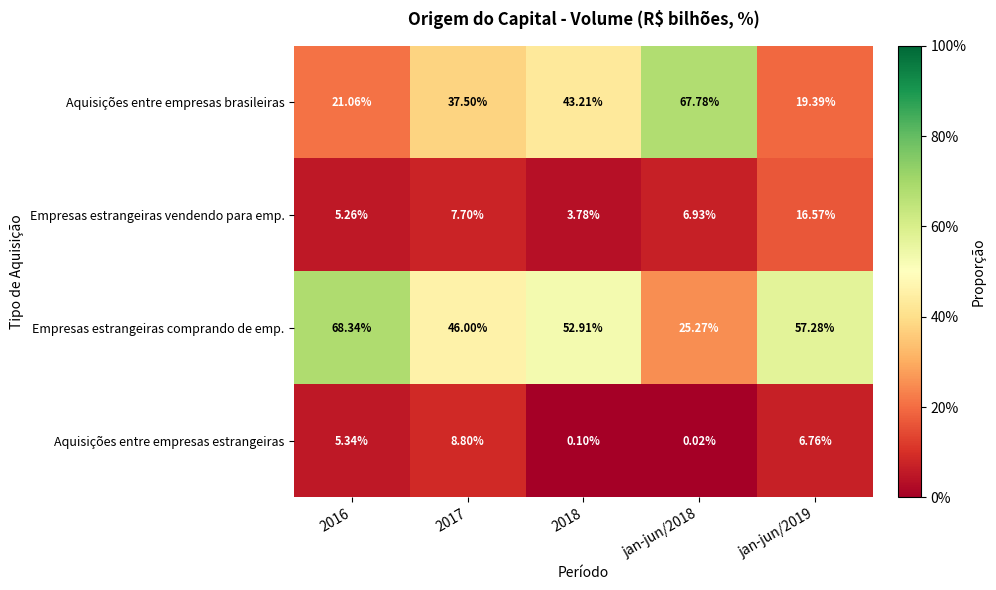

Rank the series by their maximum value, from highest to lowest.

Empresas estrangeiras comprando de emp., Aquisições entre empresas brasileiras, Empresas estrangeiras vendendo para emp., Aquisições entre empresas estrangeiras